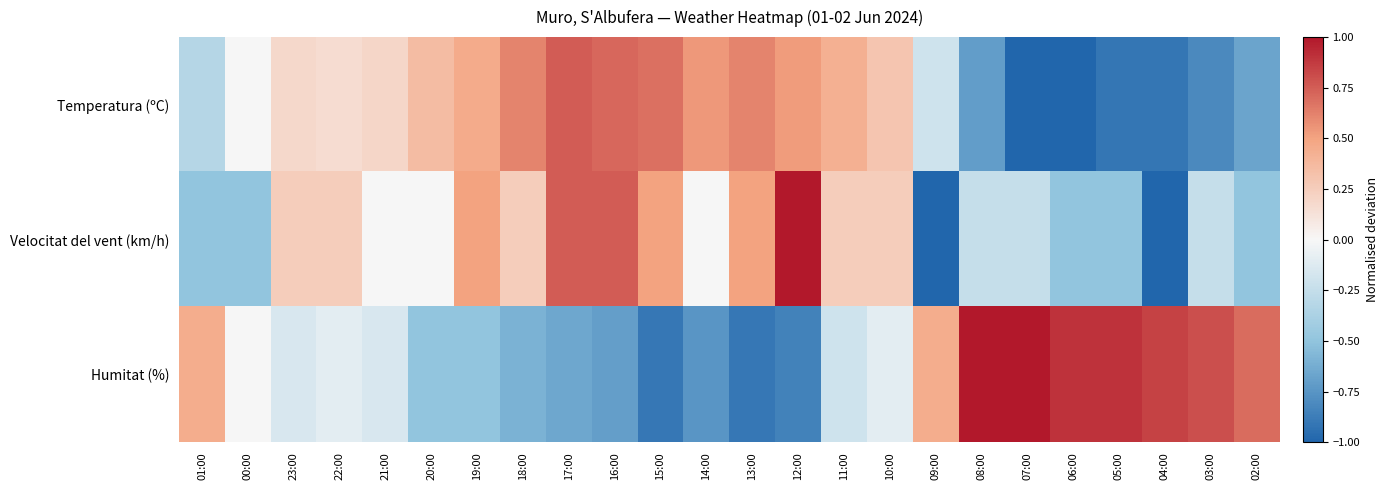

How many series are shown in this chart?

3